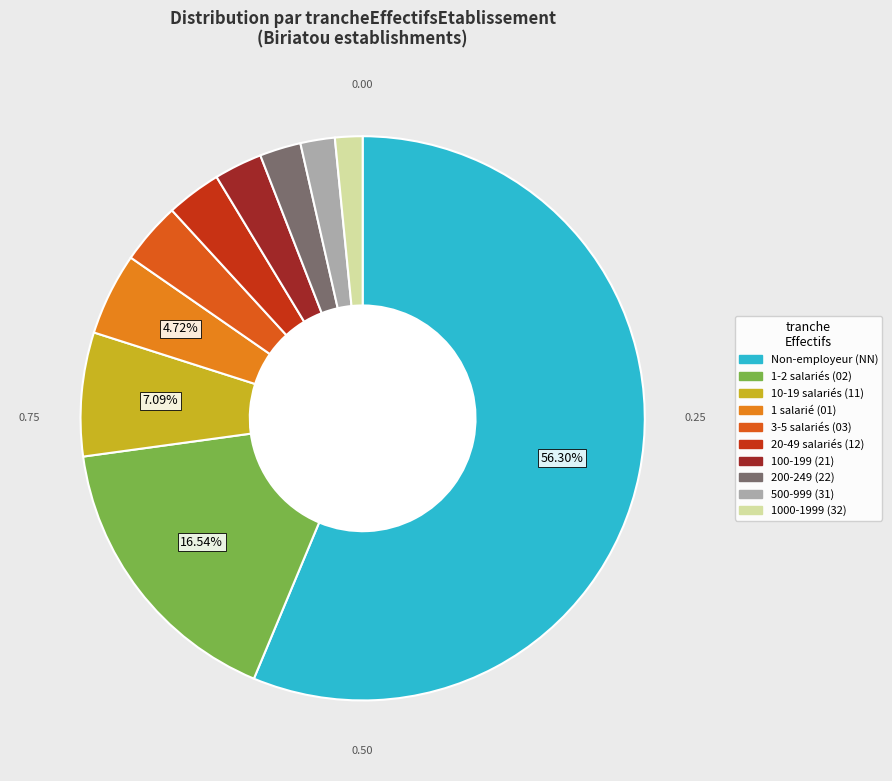

Rank the categories by value from highest to lowest.

NN, 02, 11, 01, 03, 12, 21, 22, 31, 32